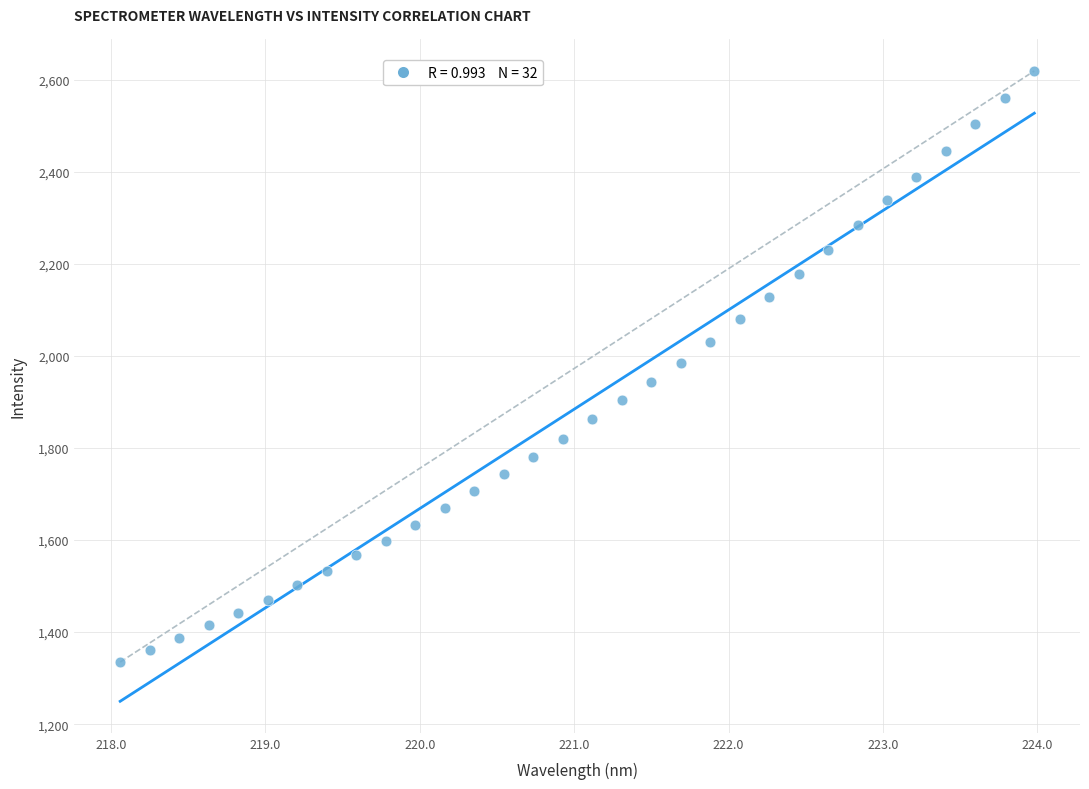

What is the range of Y values (max minus min)?

1284.1